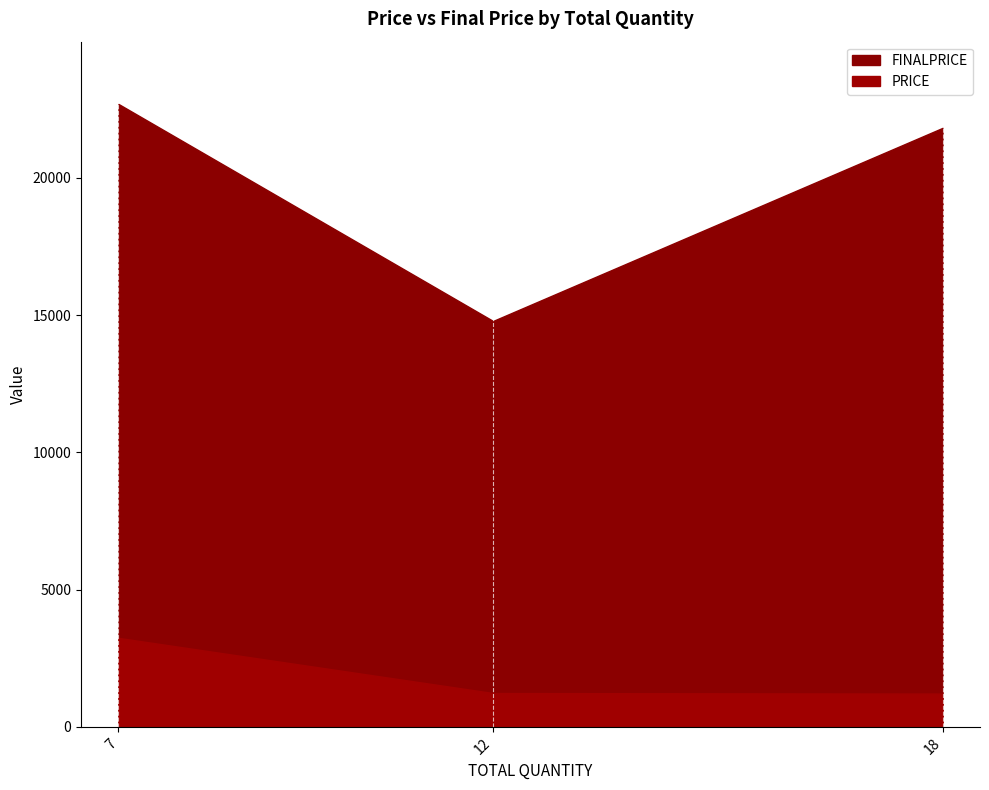

What is the average value of the PRICE series?

1895